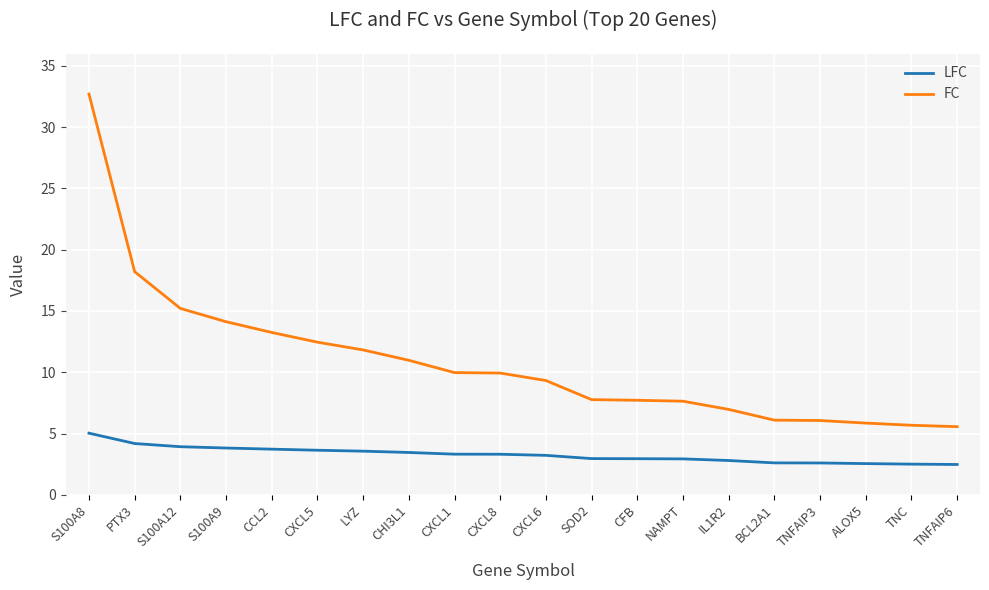

What is the sum of all FC values?

217.3